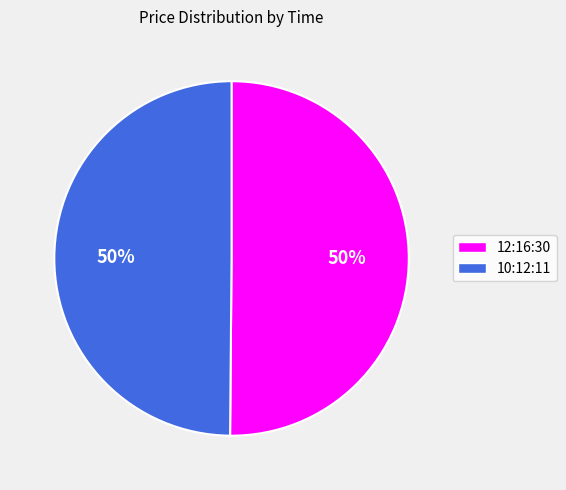

Is it true that 12:16:30 is 44% of the pie?

False